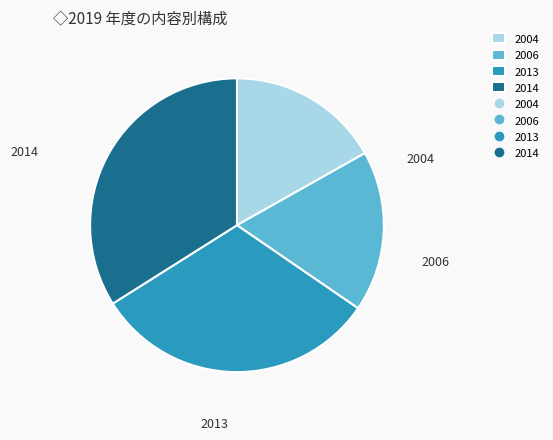

Do 2014 and 2004 together represent more than half of the pie?

Yes